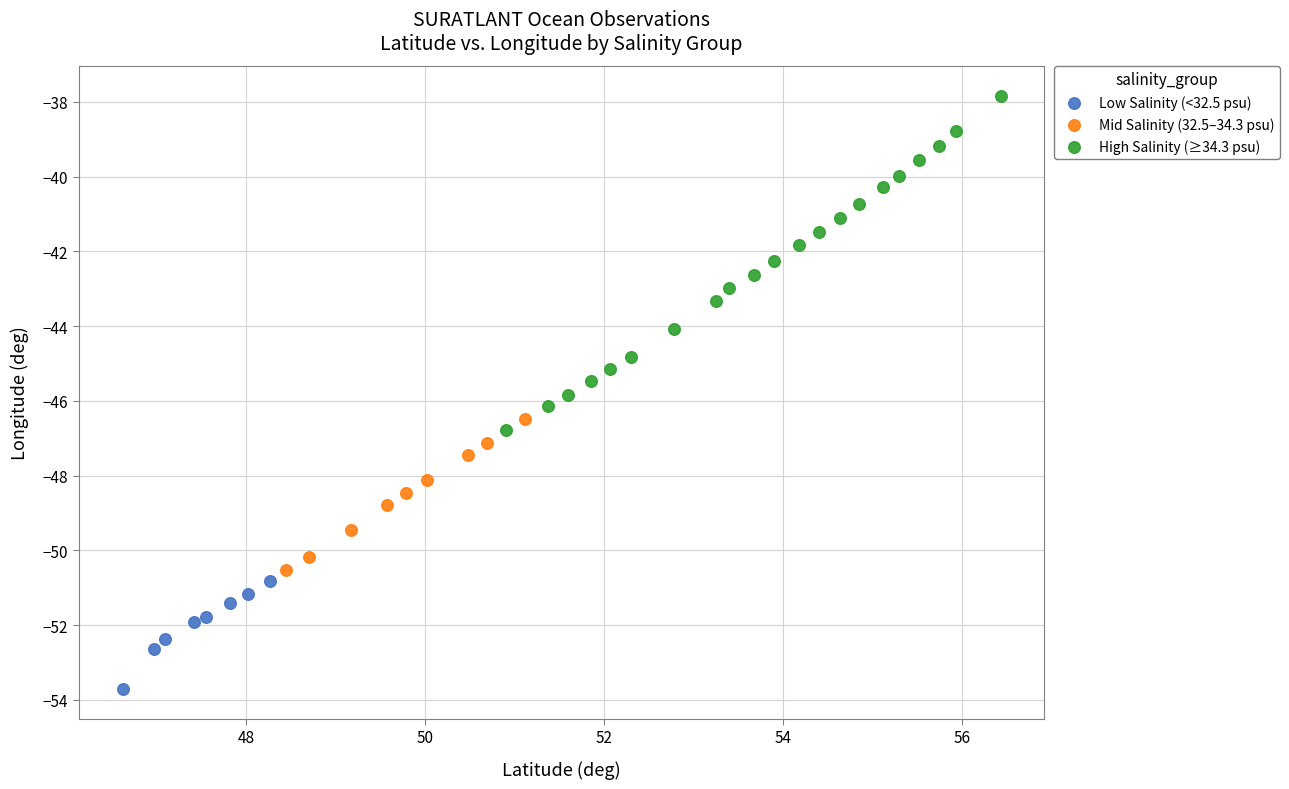

Which series has the widest spread of Y values?

High Salinity (≥34.3 psu)